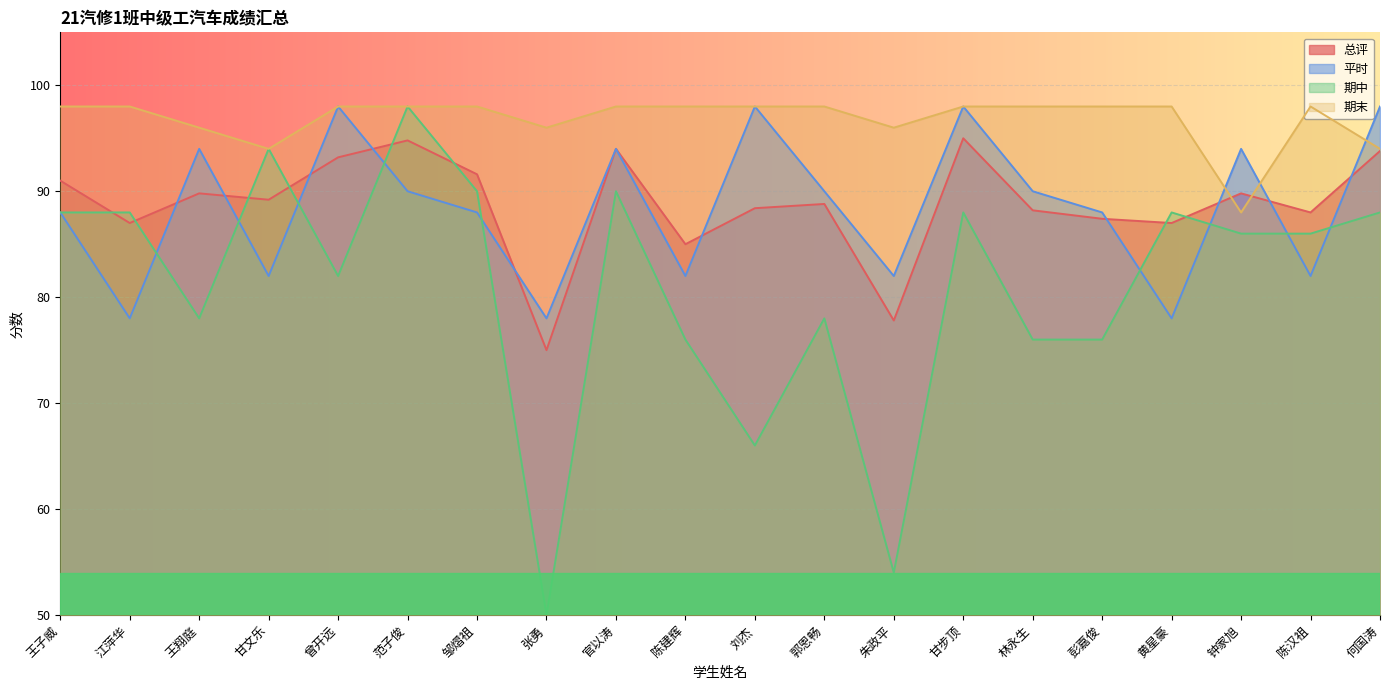

The 平时 series shows 28.9 at 彭嘉俊. True or false?

False